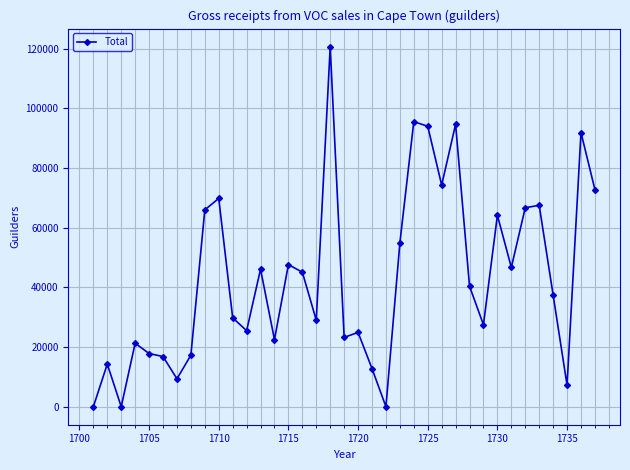

True or false: there are more than 0 points higher than both neighbors.

True